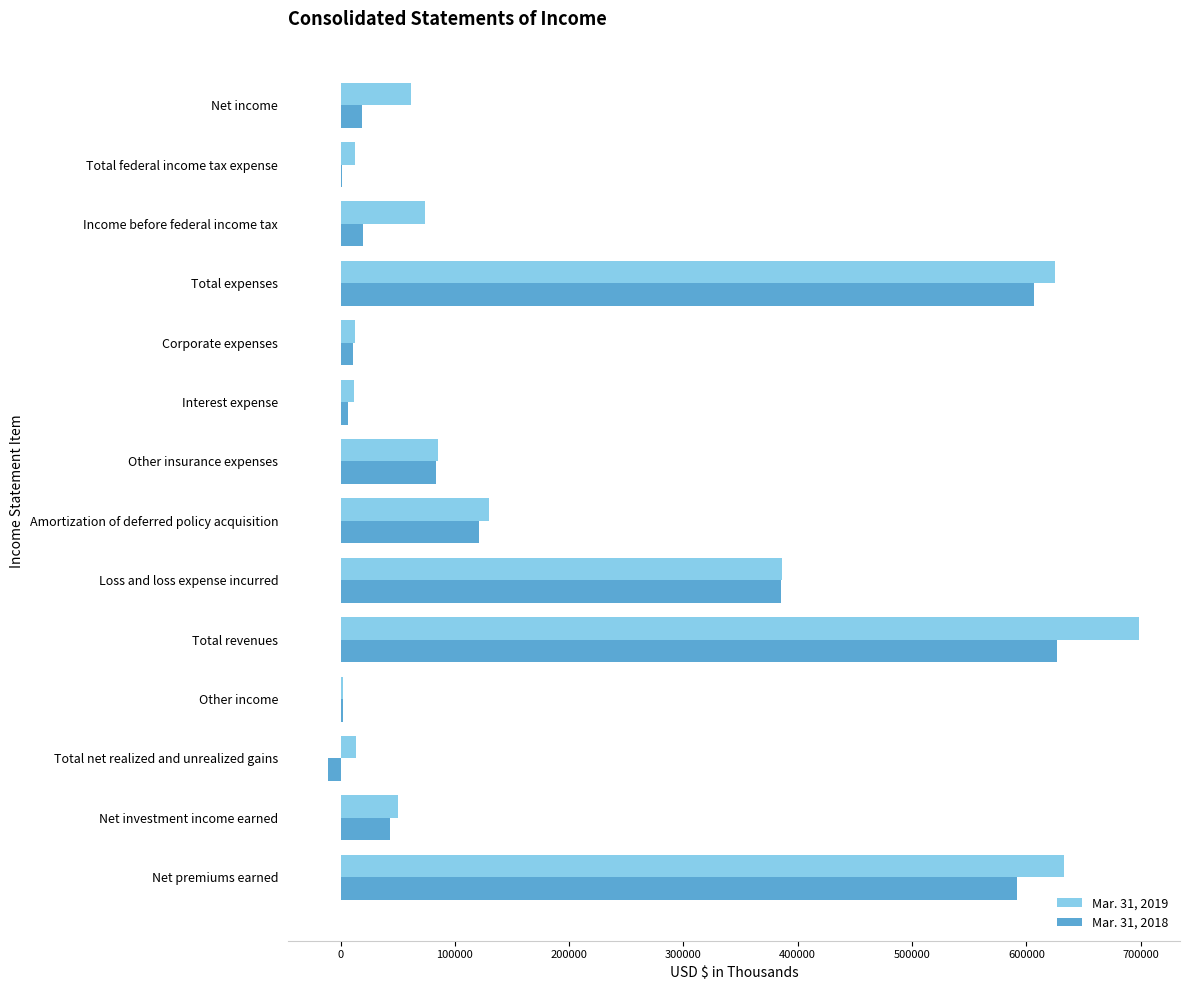

What are all the series names shown in the legend?

Mar. 31, 2019, Mar. 31, 2018